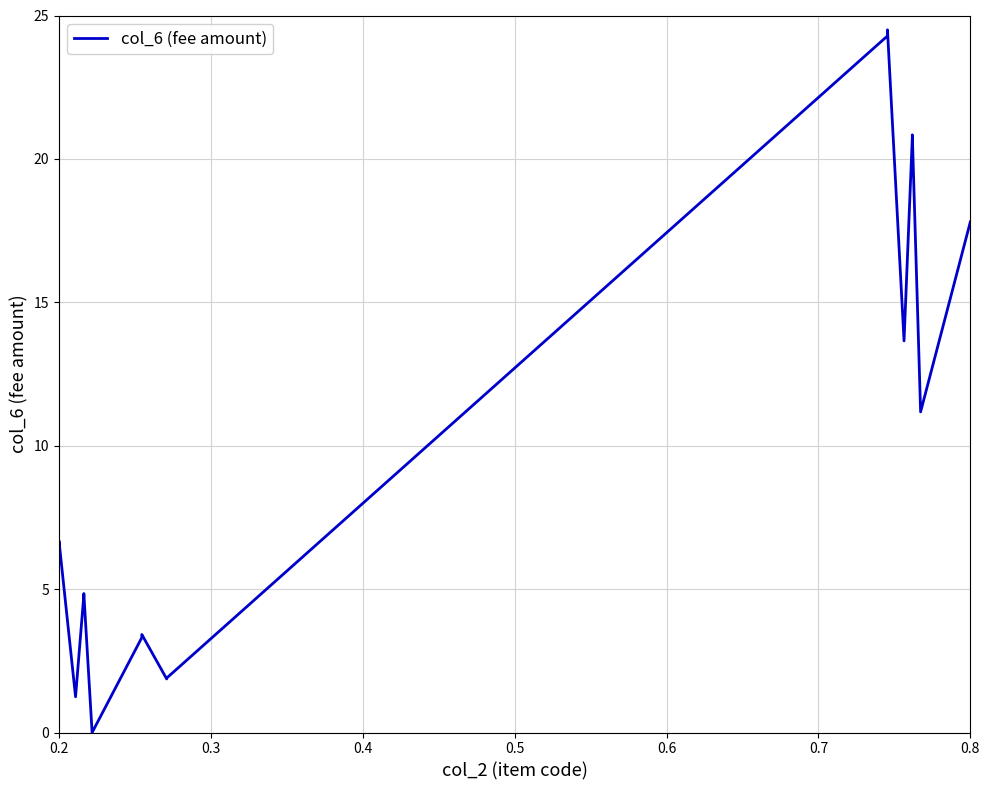

How many lines are shown in the chart?

1